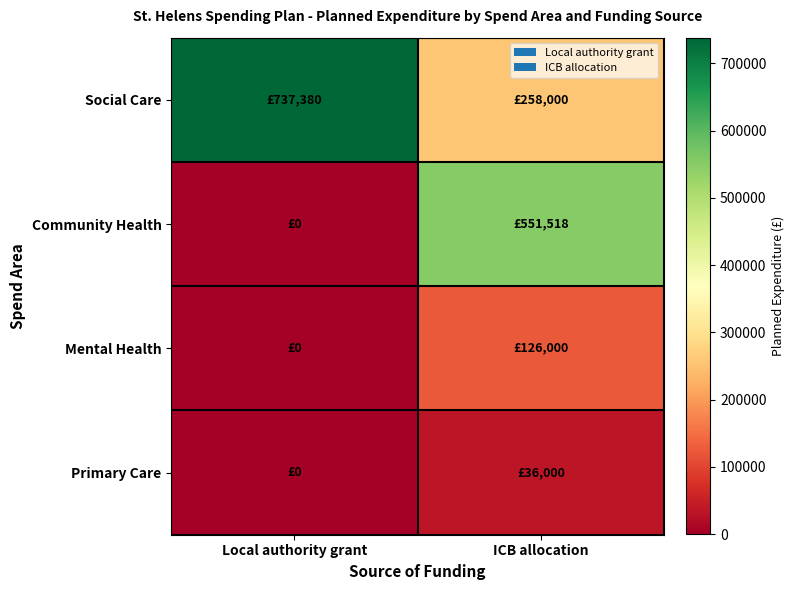

How many series are shown in this chart?

4